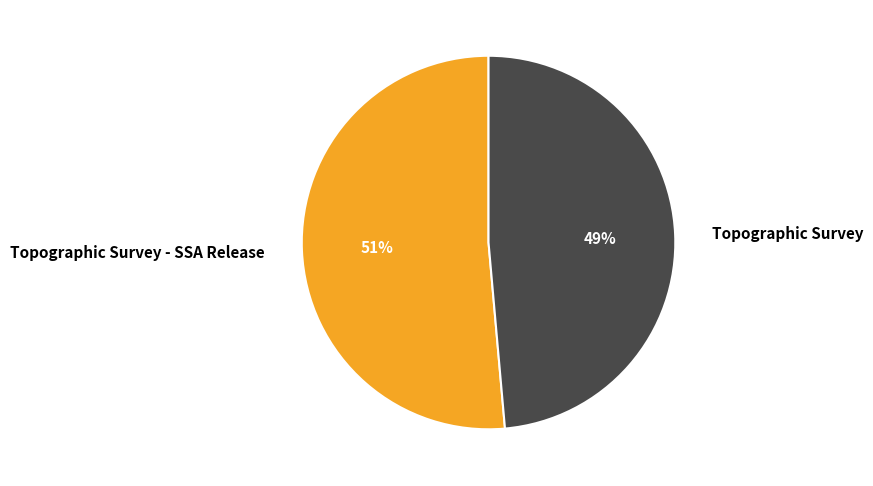

Is it true that Topographic Survey - SSA Release is 39% of the pie?

False